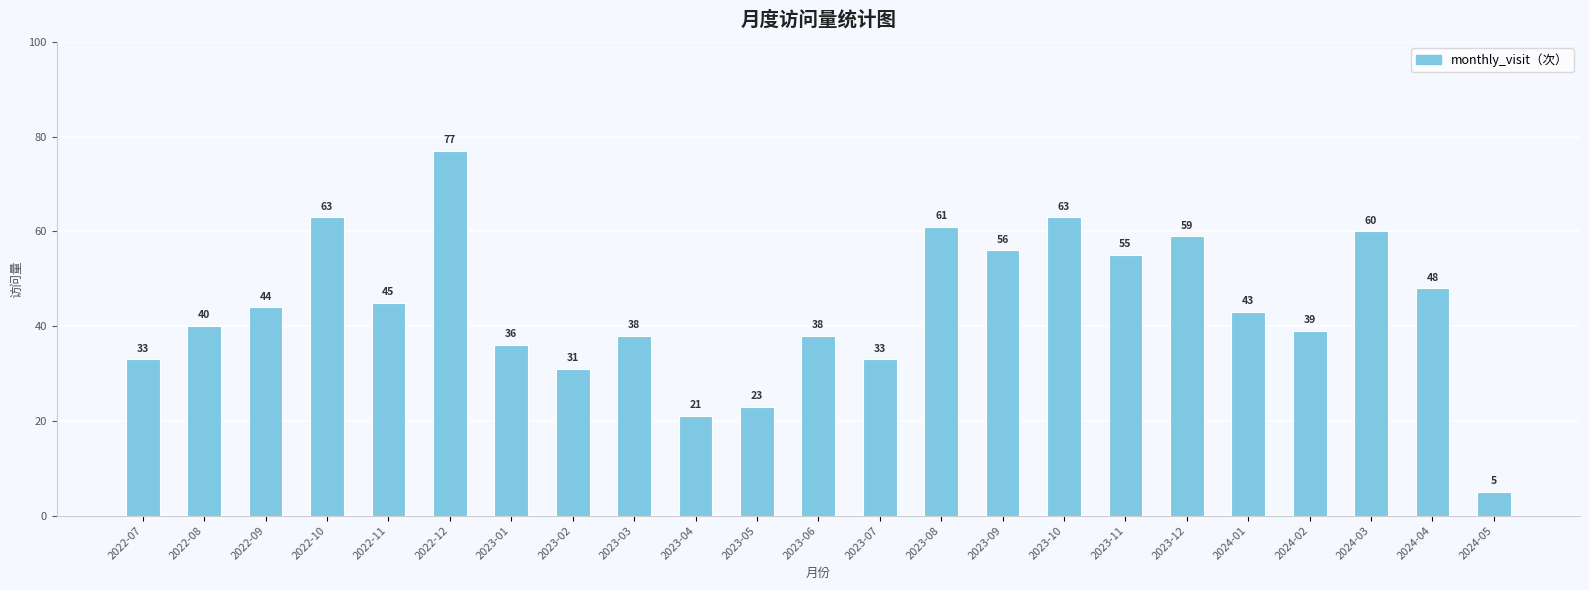

What is the label of the 15th bar from the right?

2023-03